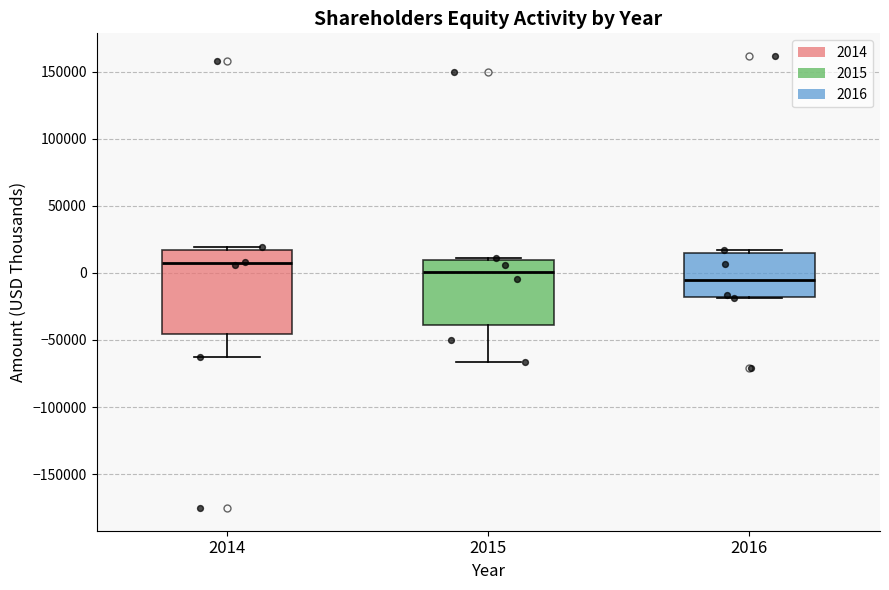

Reading left to right, transcribe this box plot: for each box, give where its median line is, the range the box spans, and where its two whiskers end, as read against the y-axis. The values are not printed on the chart, so give them approximately, as read against the axis.

2014: median 5000, box -45000 to 15000, whiskers -65000 to 20000
2015: median 0, box -40000 to 10000, whiskers -65000 to 10000
2016: median -5000, box -20000 to 15000, whiskers -20000 to 15000 (just above the box's upper edge)